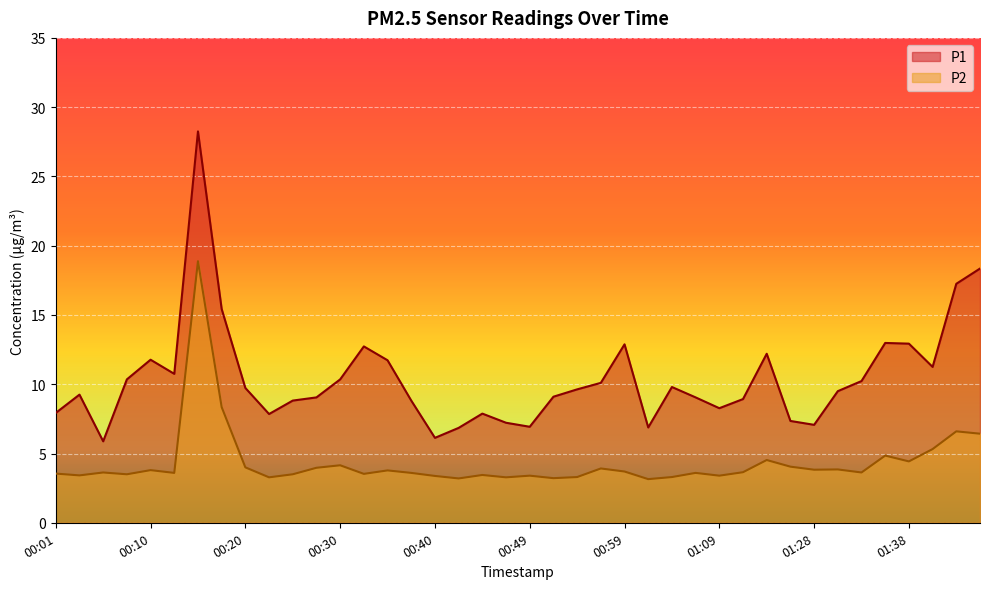

At how many categories does at least one series exceed 3?

40